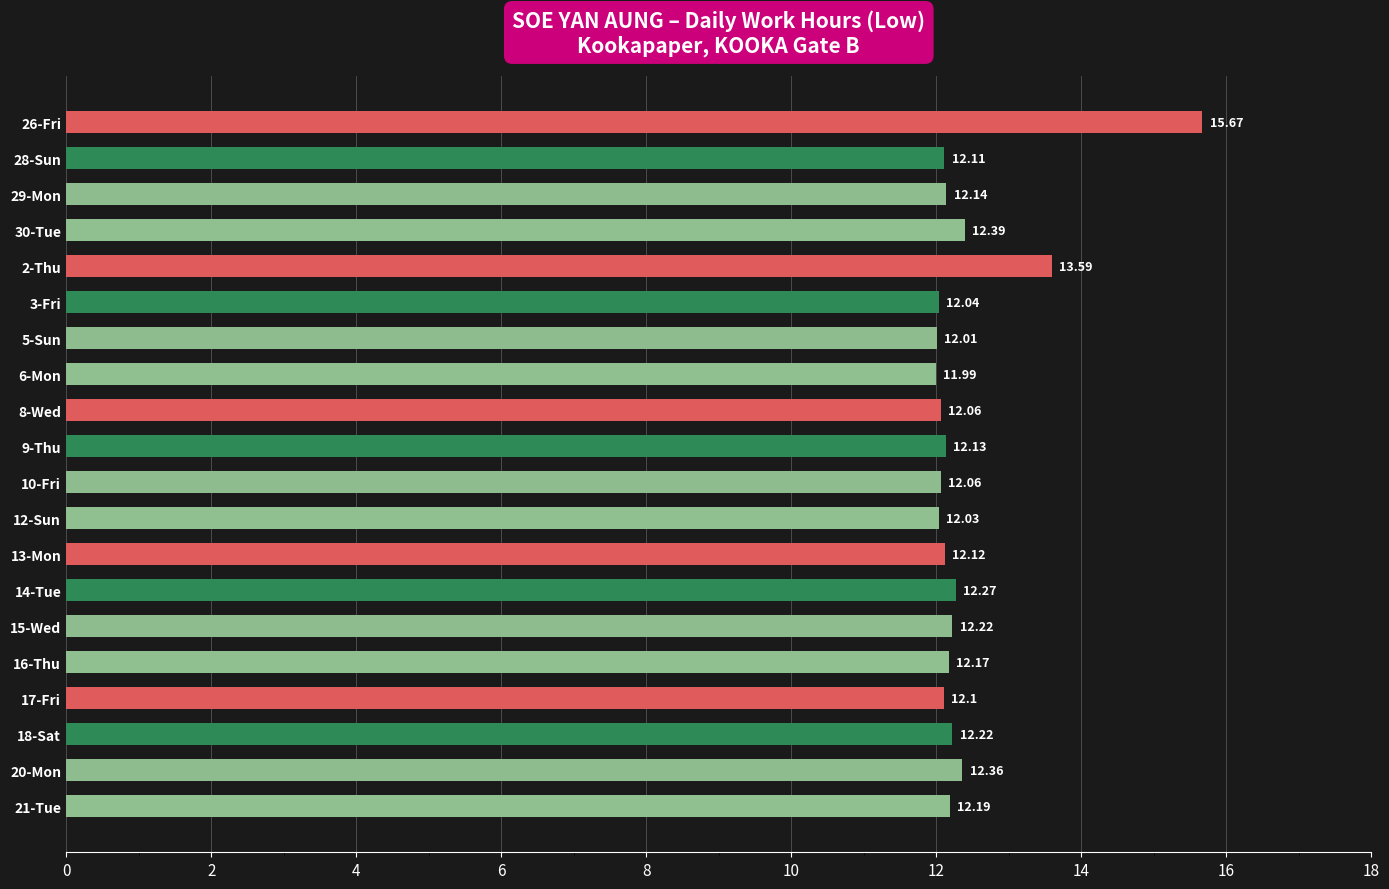

What is the sum of the values at 29-Mon and 8-Wed?

24.2